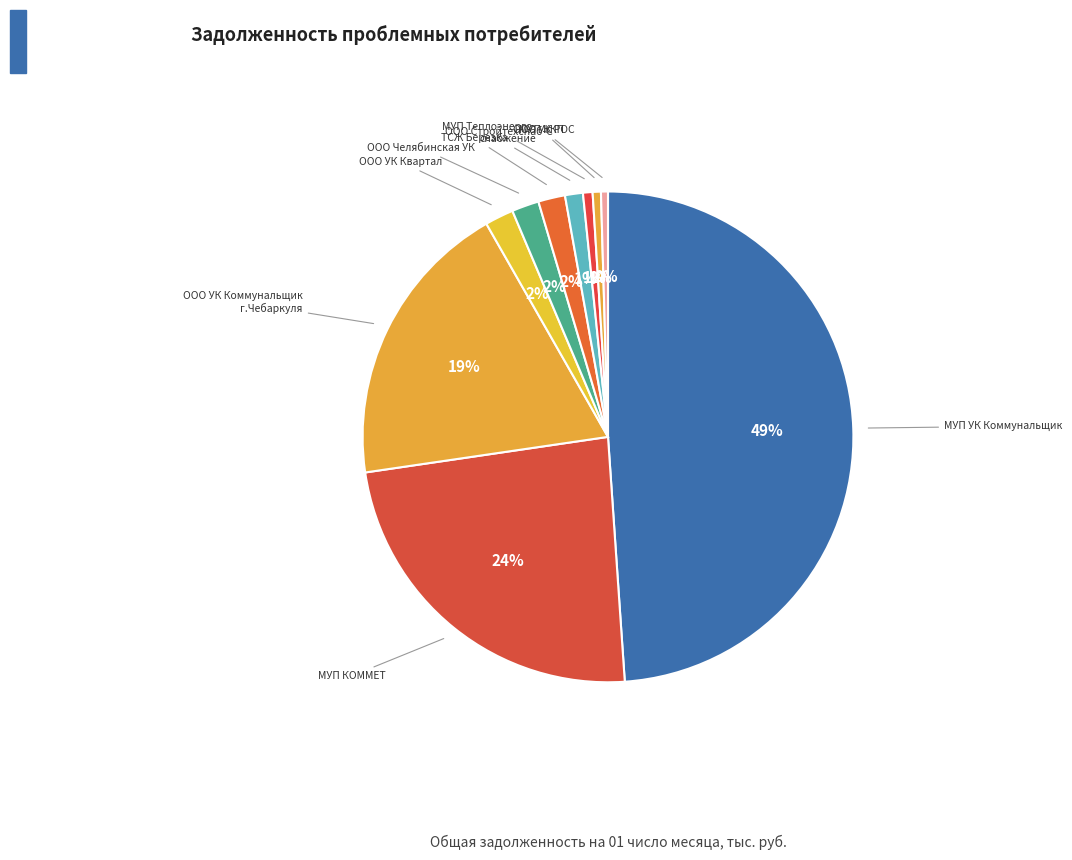

How many segments does this pie chart have?

10